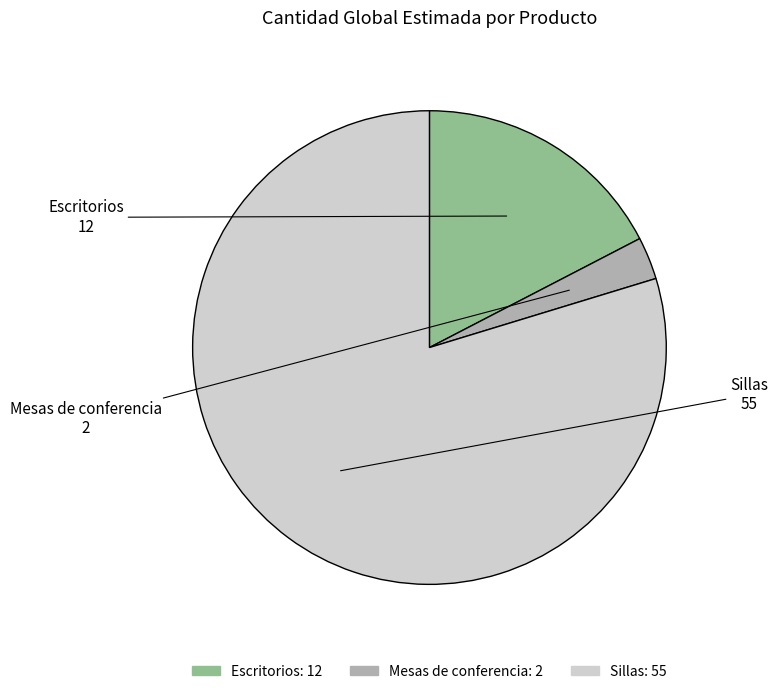

What is the ratio of the value at Escritorios to the value at Mesas de conferencia?

6.0